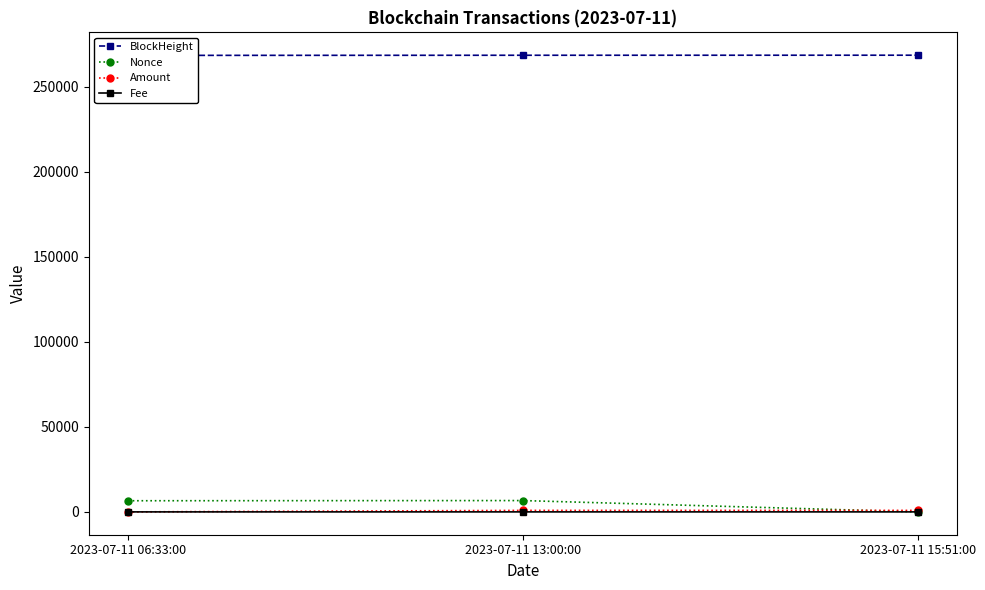

What is the total value across all series at 2023-07-11 15:51:00?

269370.6